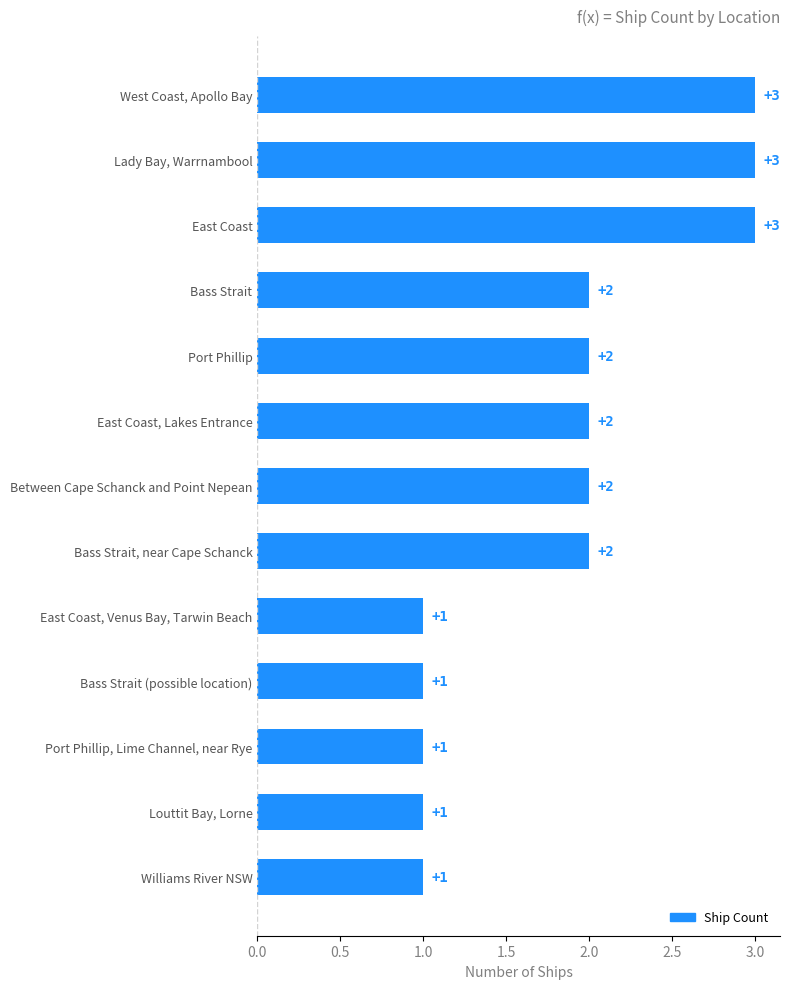

What is the value of the 2nd bar from the top?

3